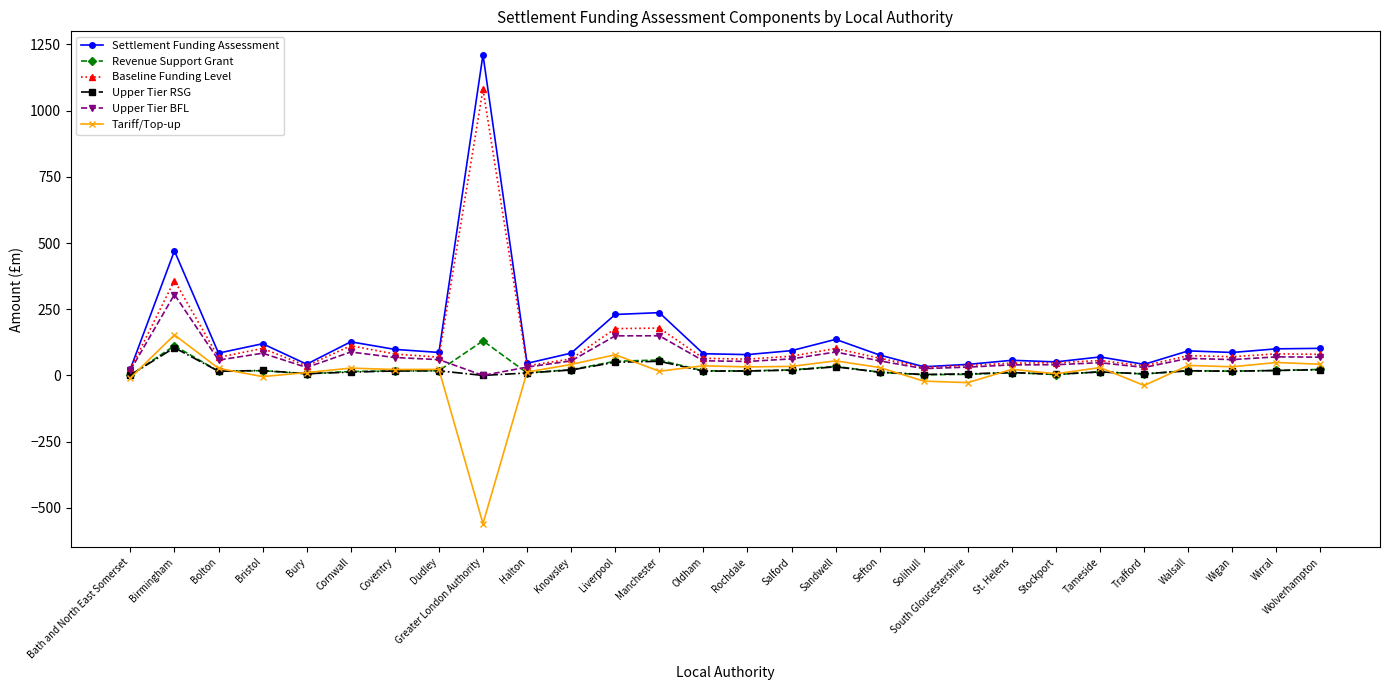

What is the maximum value for Baseline Funding Level?

1080.0